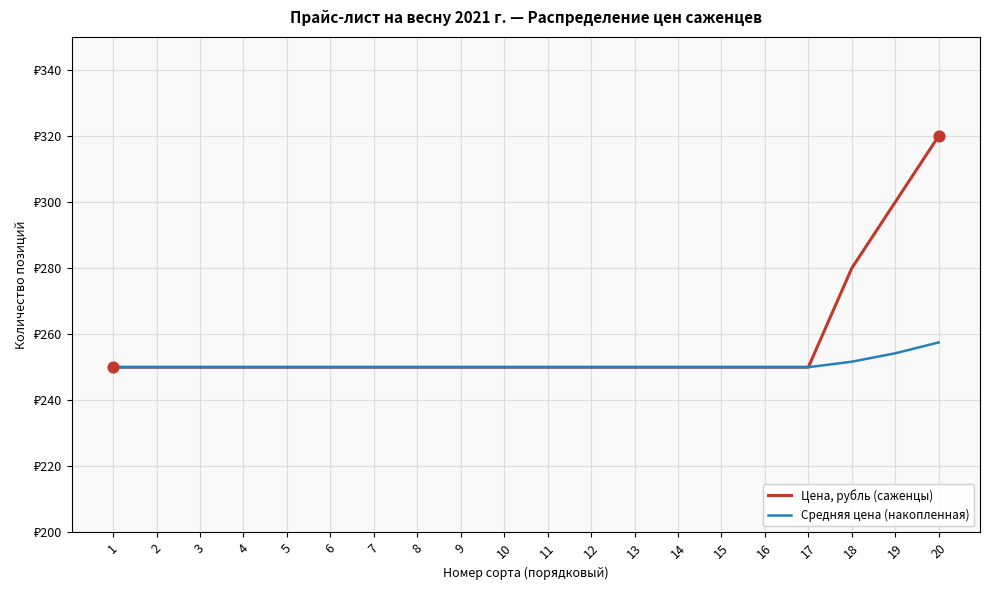

Which series has the largest total across all categories?

Цена, рубль (саженцы)